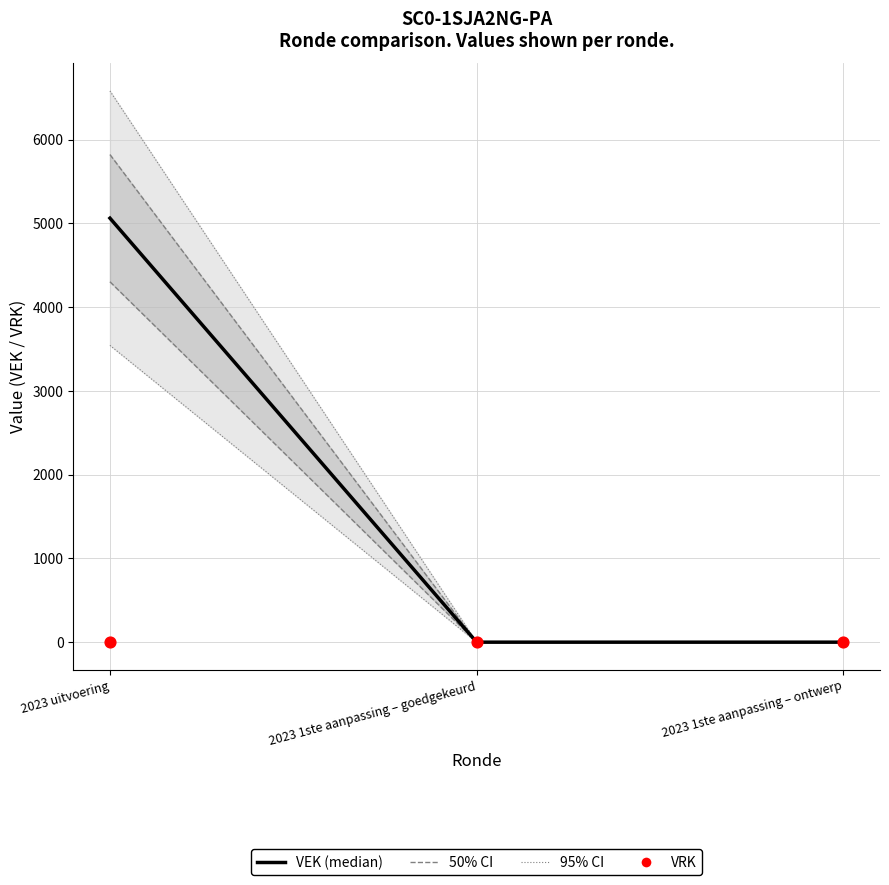

Which series has the widest spread of Y values?

VEK (median)